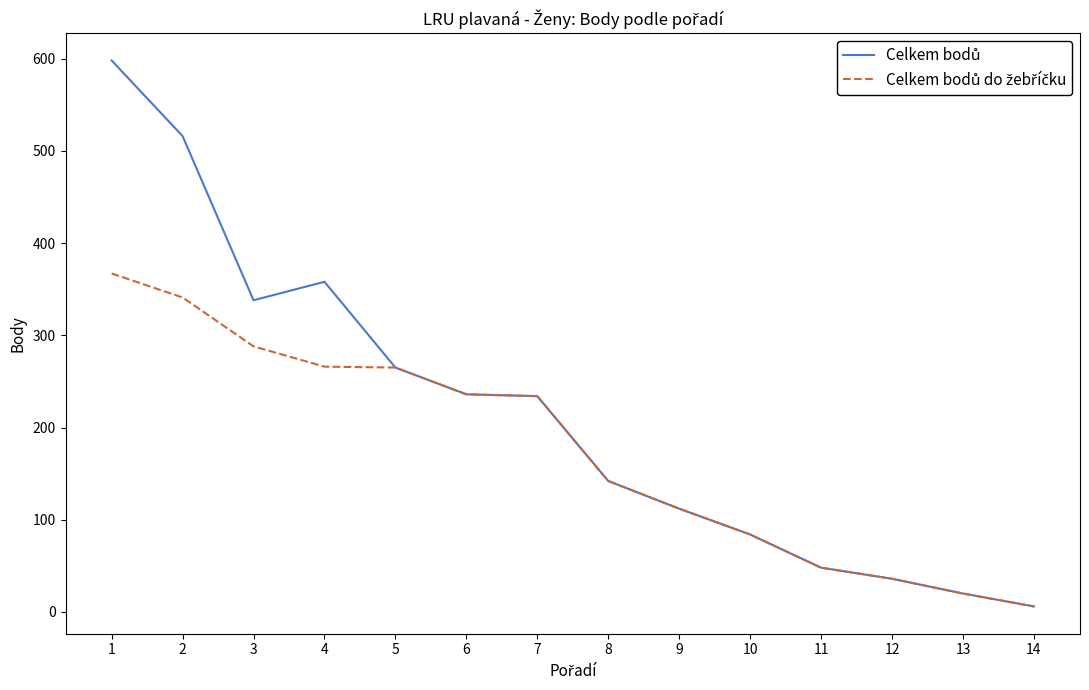

Which category has the lowest value across all series?

14